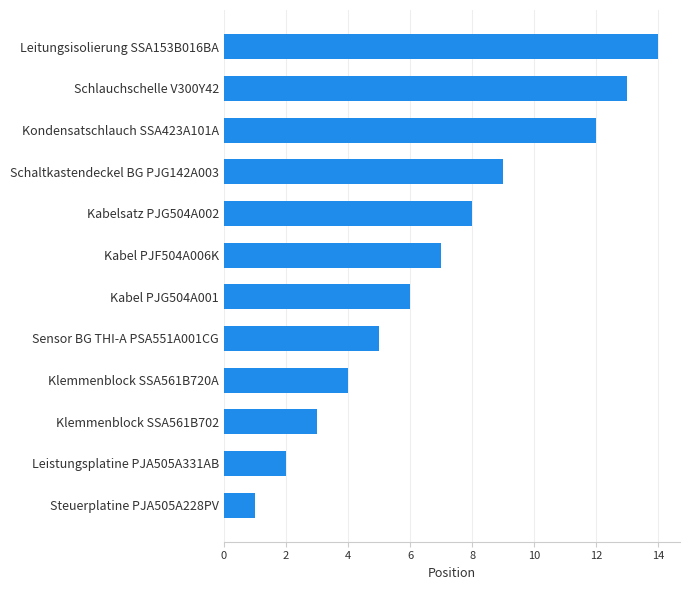

True or false: the data shows 11 at Kabel PJG504A001.

False